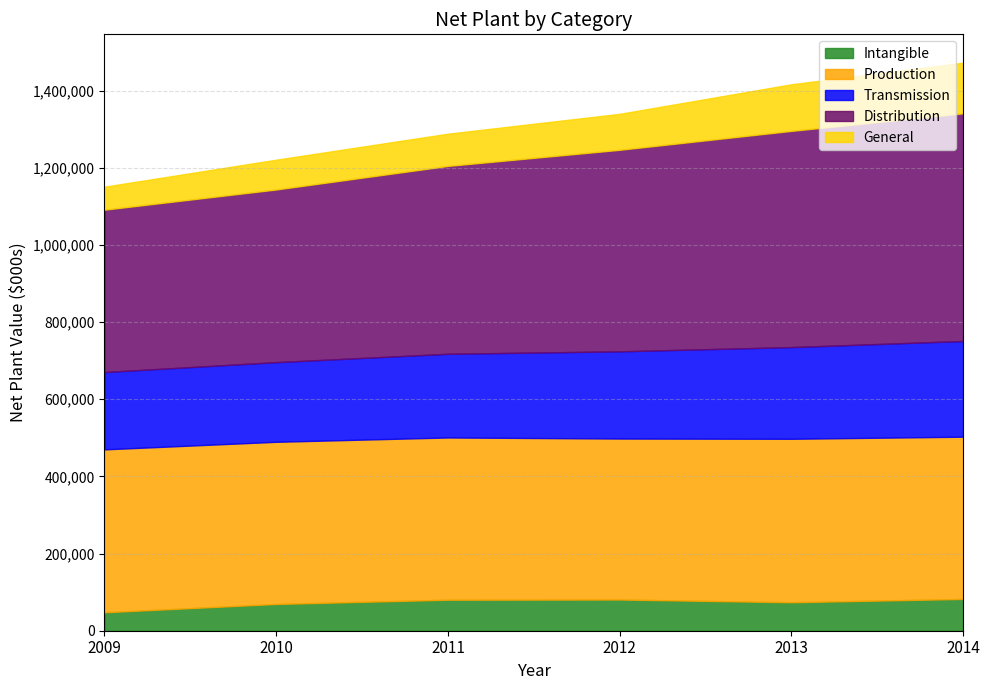

True or false: Transmission and Production cross at least once.

False